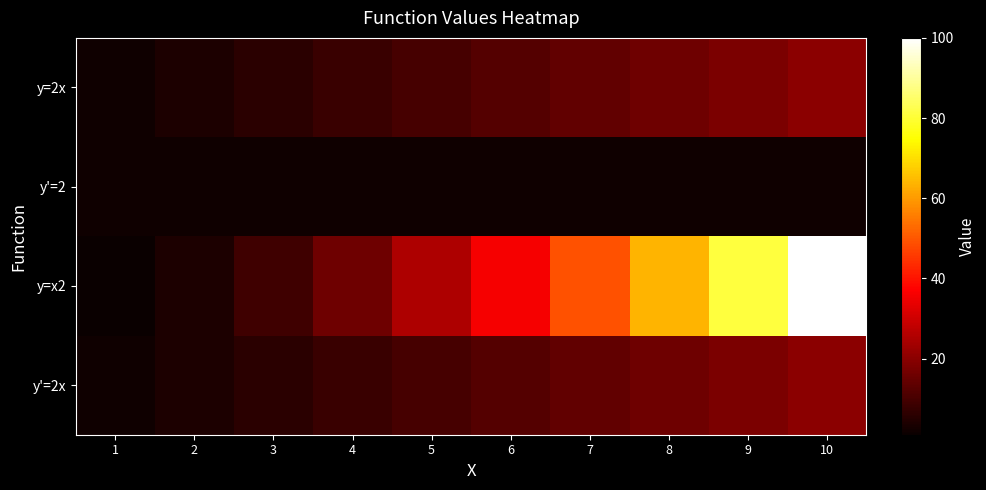

Reading right to left, transcribe all the data shown in this chart.

y=2x: 10=20	9=18	8=16	7=14	6=12	5=10	4=8	3=6	2=4	1=2
y'=2: 10=2	9=2	8=2	7=2	6=2	5=2	4=2	3=2	2=2	1=2
y=x2: 10=100	9=81	8=64	7=49	6=36	5=25	4=16	3=9	2=4	1=1
y'=2x: 10=20	9=18	8=16	7=14	6=12	5=10	4=8	3=6	2=4	1=2